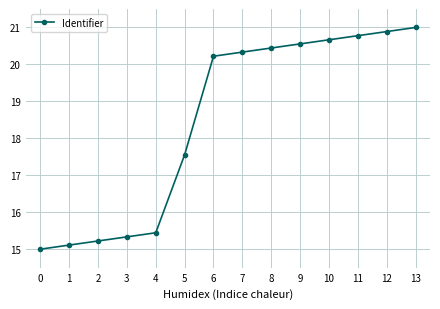

The value at 11 is 32.6. True or false?

False